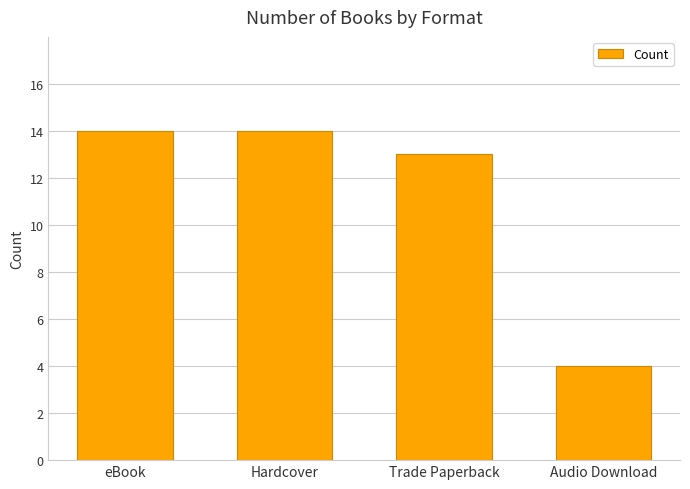

What is the change in value from Hardcover to Trade Paperback?

-1